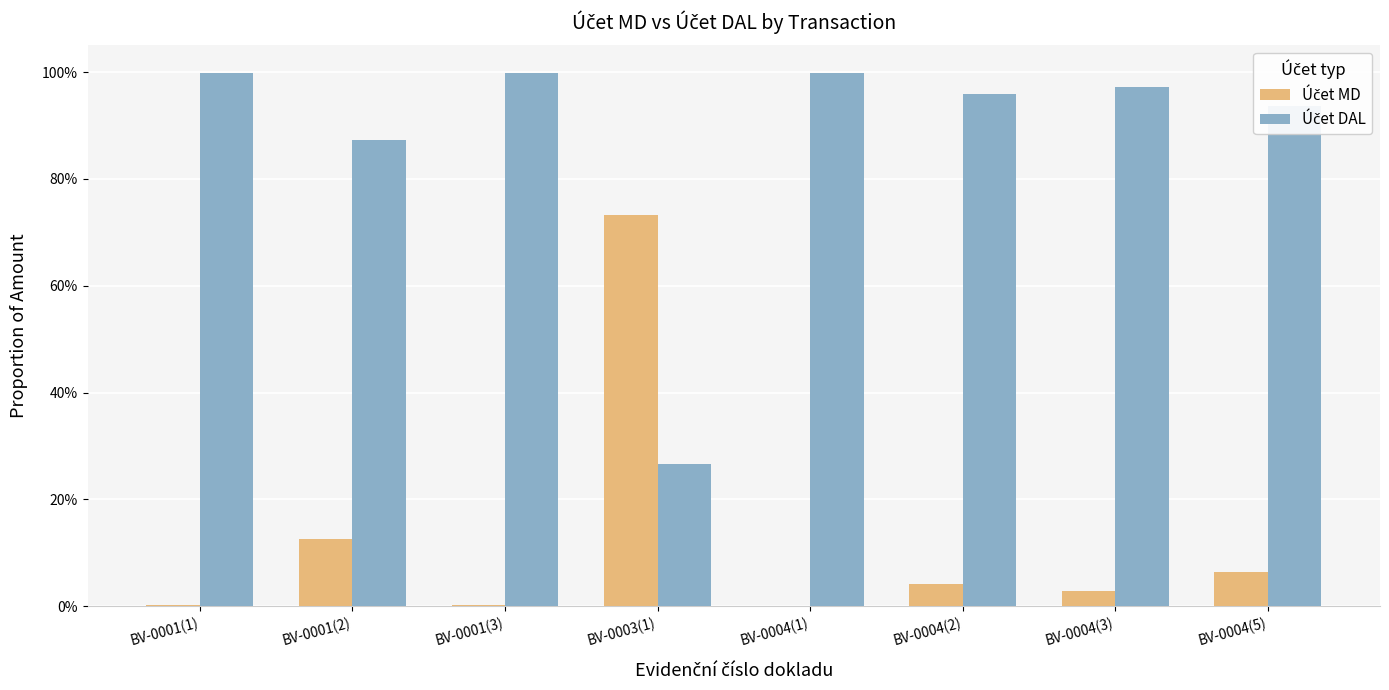

Which series changed the most between BV-0001(1) and BV-0004(1)?

Účet MD